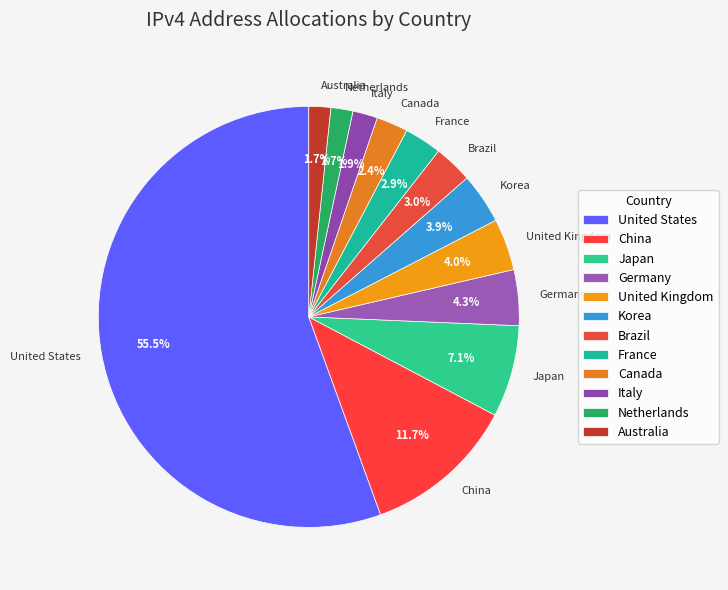

To the nearest percent, what is the difference between the Germany and Netherlands slice percentages?

3%